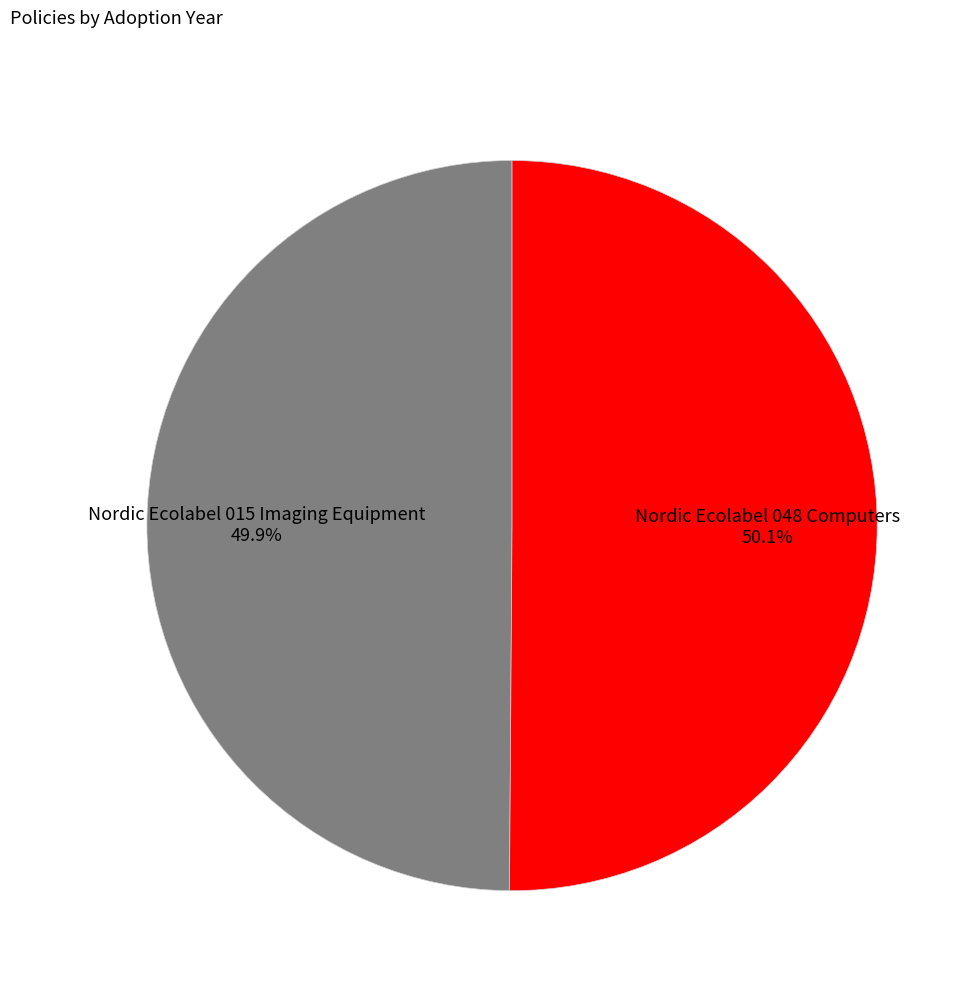

How many slices are in this pie chart?

2